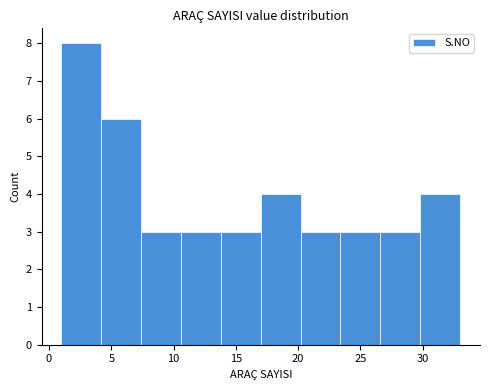

Reading left to right, transcribe this chart: for each bar, give the range it covers on the x-axis and its height. Neither the bar edges nor the heights are printed on the chart, so give them approximately, as read against the axes.

1.0 to 4.2: 8
4.2 to 7.4: 6
7.4 to 10.6: 3
10.6 to 13.8: 3
13.8 to 17.0: 3
17.0 to 20.2: 4
20.2 to 23.4: 3
23.4 to 26.6: 3
26.6 to 29.8: 3
29.8 to 33.0: 4